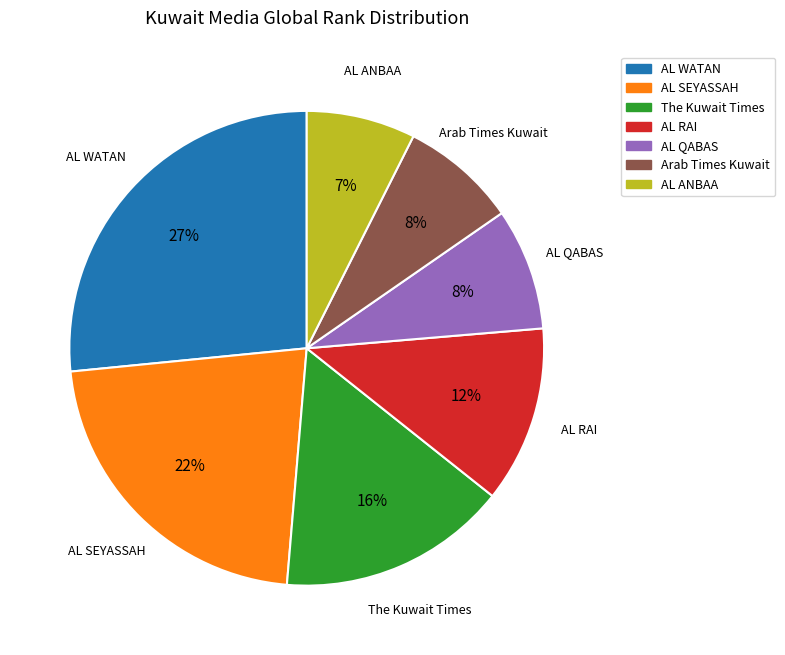

How many slices are in this pie chart?

7